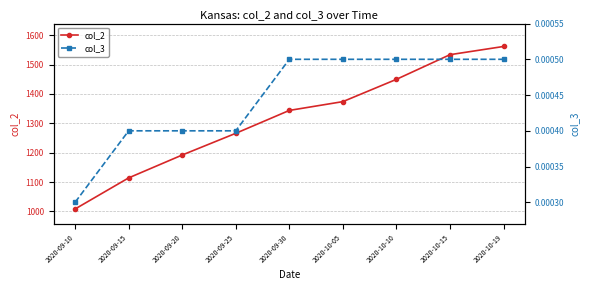

What is the total value across all series at 2020-09-25?

1266.0